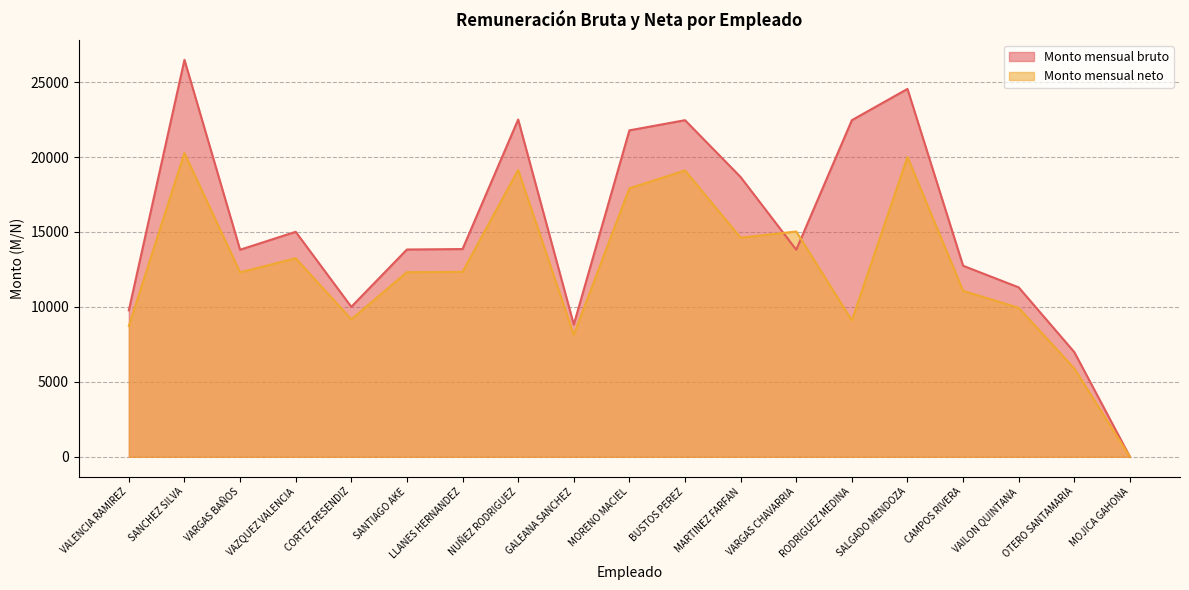

True or false: Monto mensual neto and Monto mensual bruto cross at least once.

True